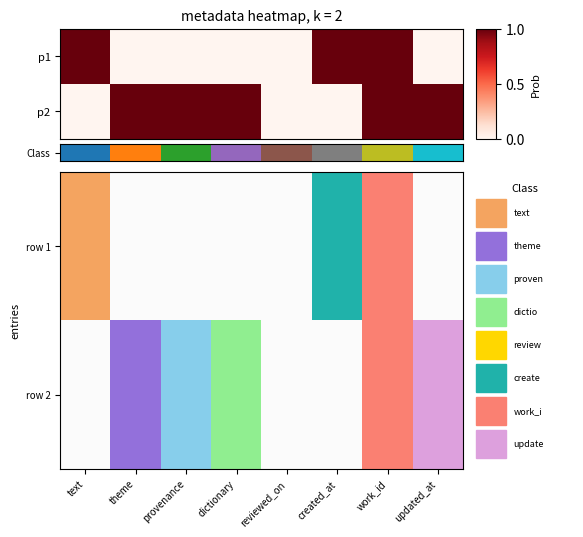

How many categories are shown in the chart?

8